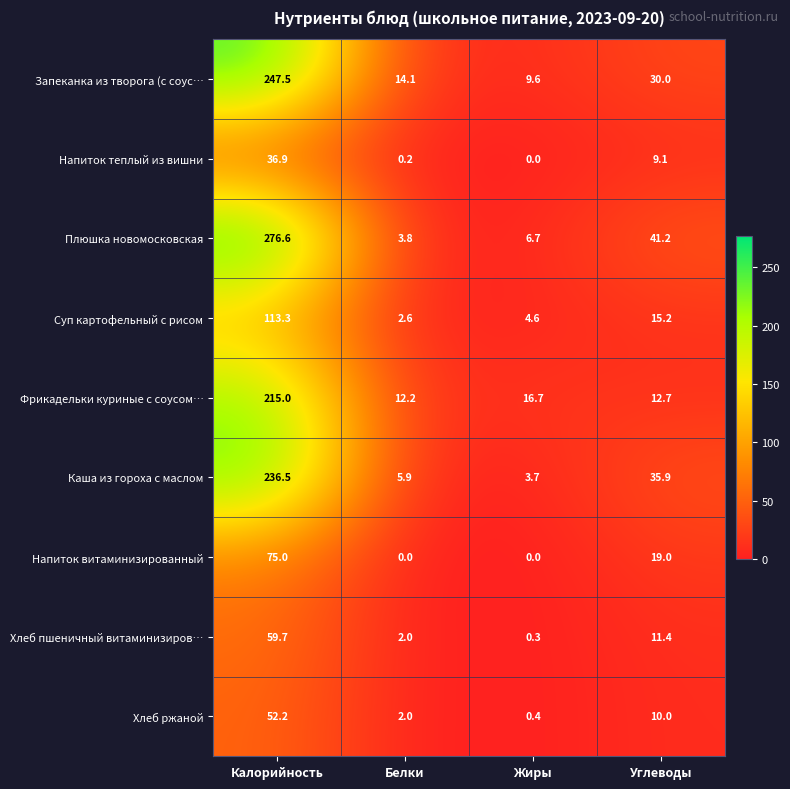

What is the average value of the Суп картофельный с рисом series?

33.9